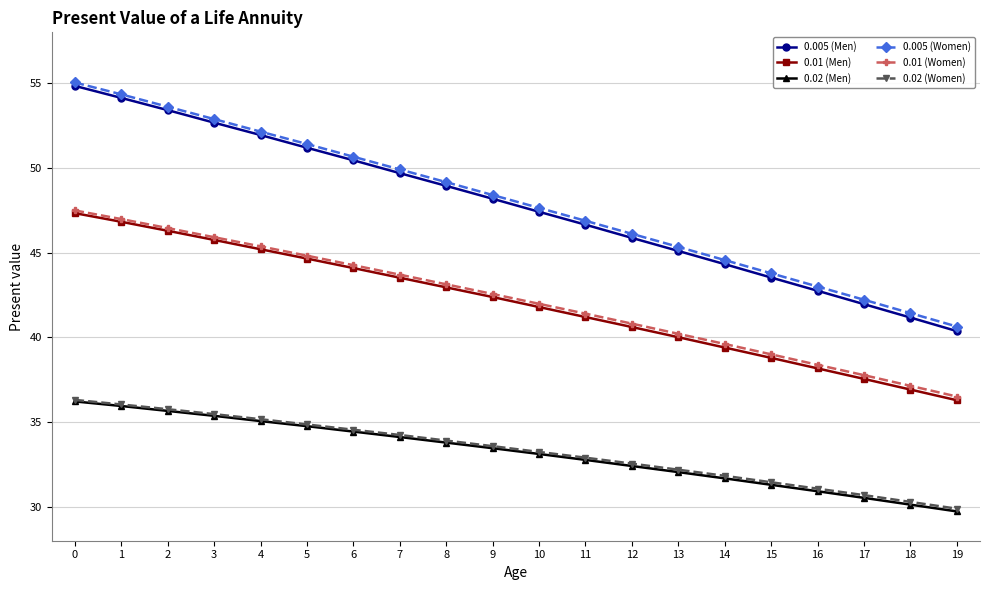

Between 1 and 15, which series saw the biggest shift?

0.005 (Men)